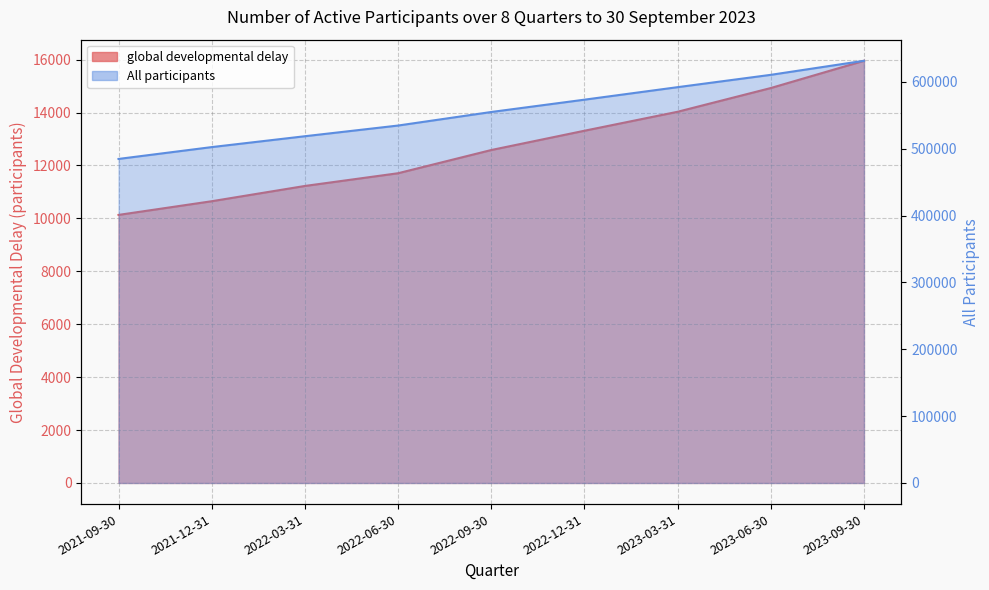

Which label corresponds to the largest value in the chart?

2023-09-30